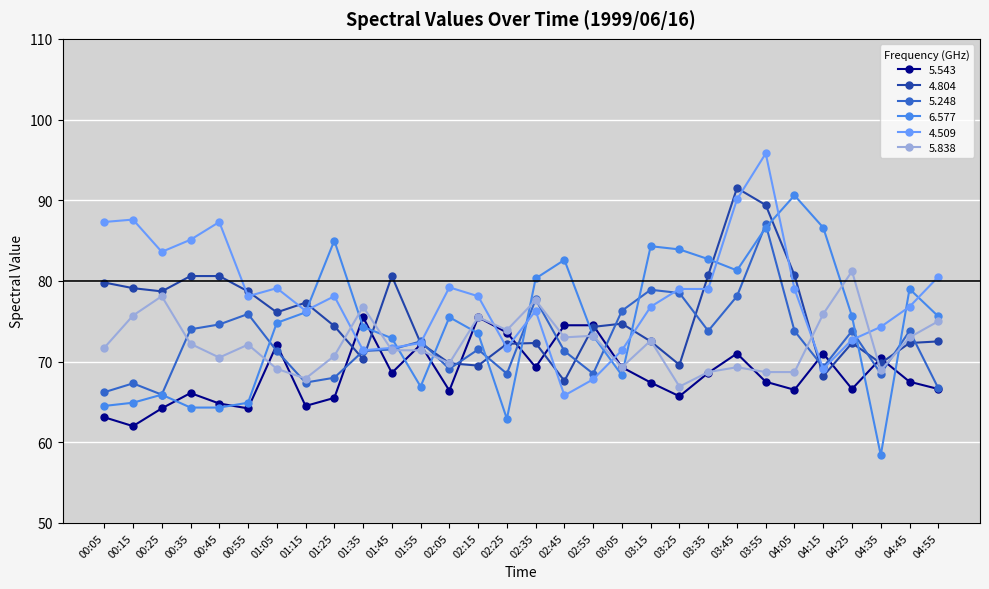

What is the spread (max minus min) of values at 00:05?

24.2